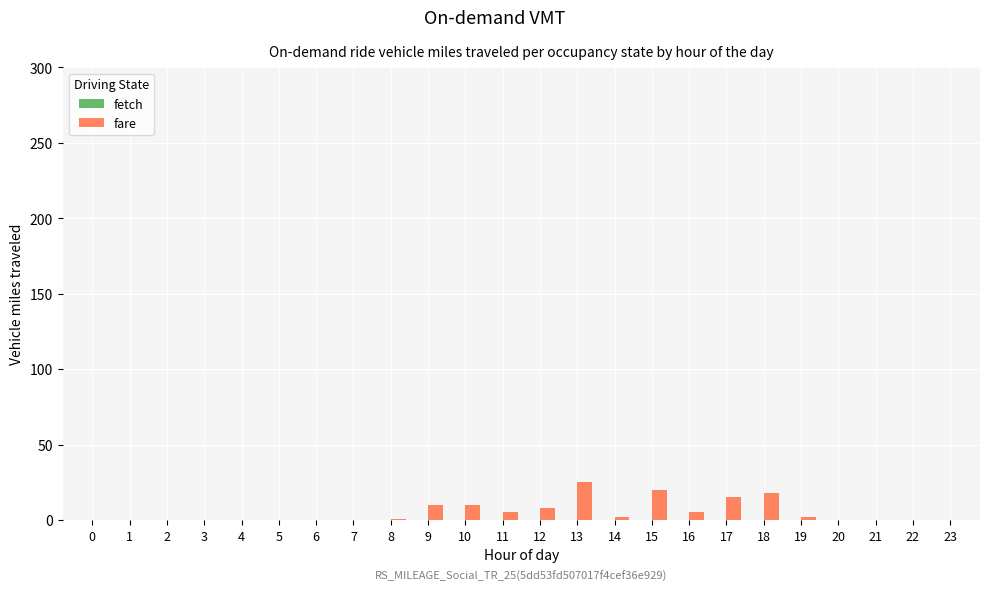

What is the maximum value shown in the chart?

25